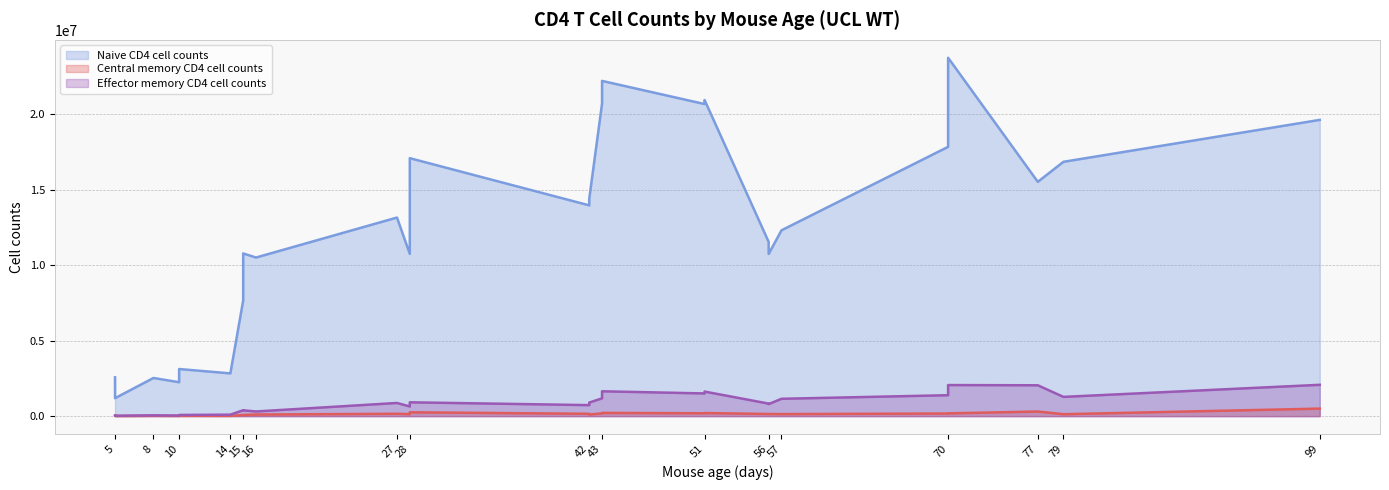

What is the sum of all Naive CD4 cell counts values?

343633648.9